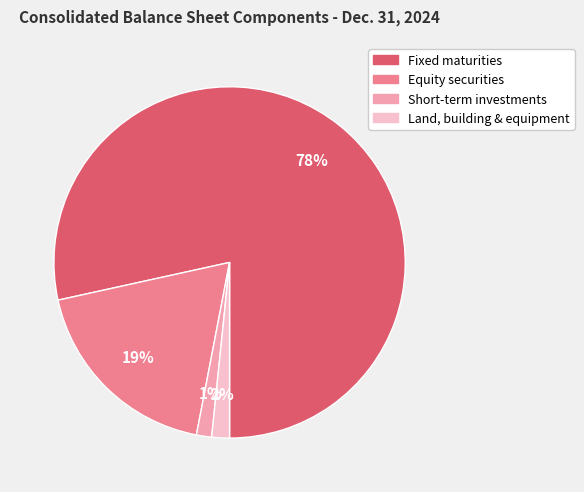

Rank the categories by value from lowest to highest.

Short-term investments, Land, building & equipment, Equity securities, Fixed maturities